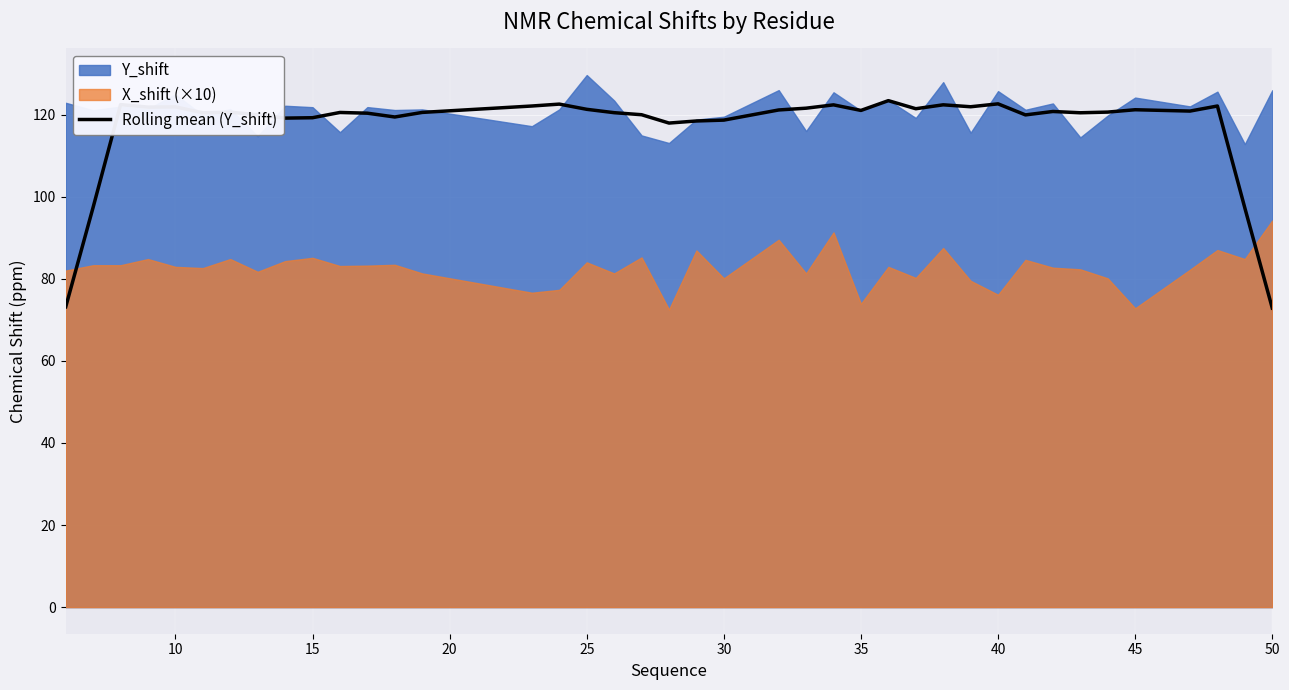

True or false: Rolling mean (Y_shift) has a value of 72.9 at 50.

True